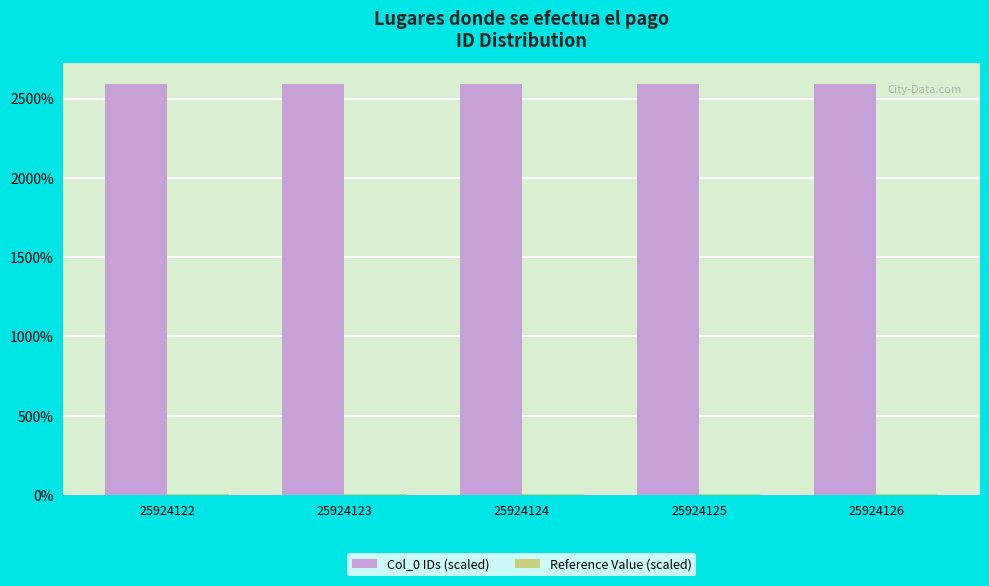

Which series has the largest total across all categories?

Col_0 IDs (scaled)